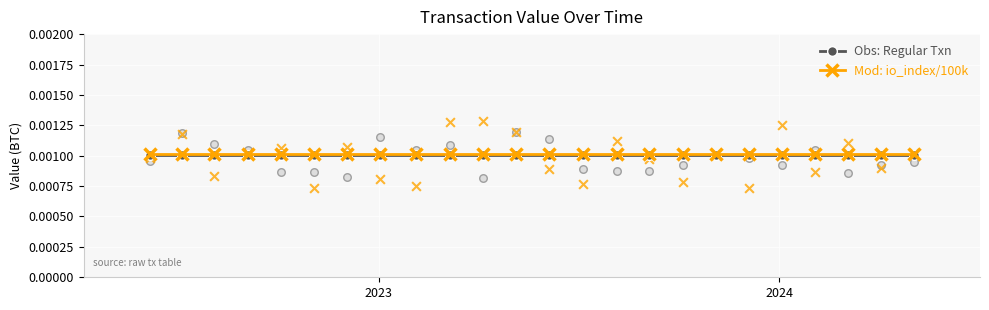

Which series has the largest total across all categories?

Mod: io_index/100k